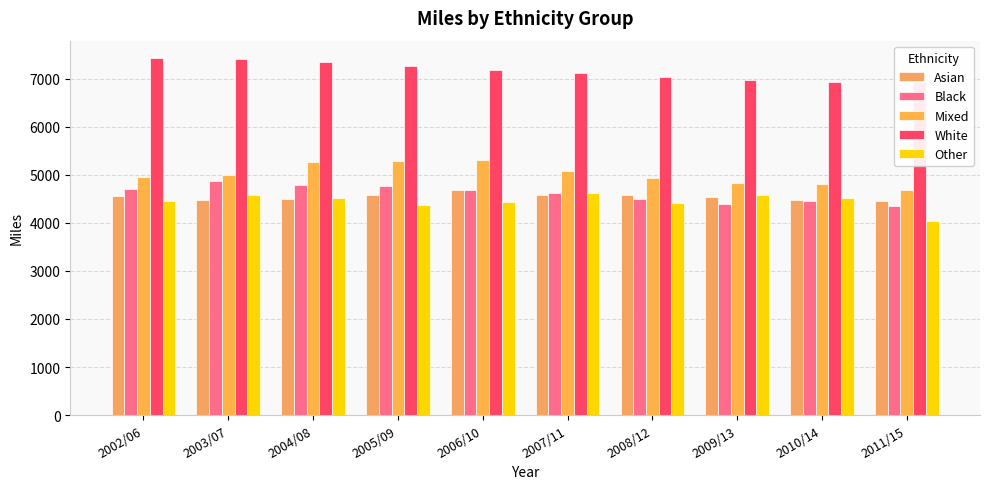

Rank the series at 2003/07 from lowest to highest value.

Asian, Other, Black, Mixed, White